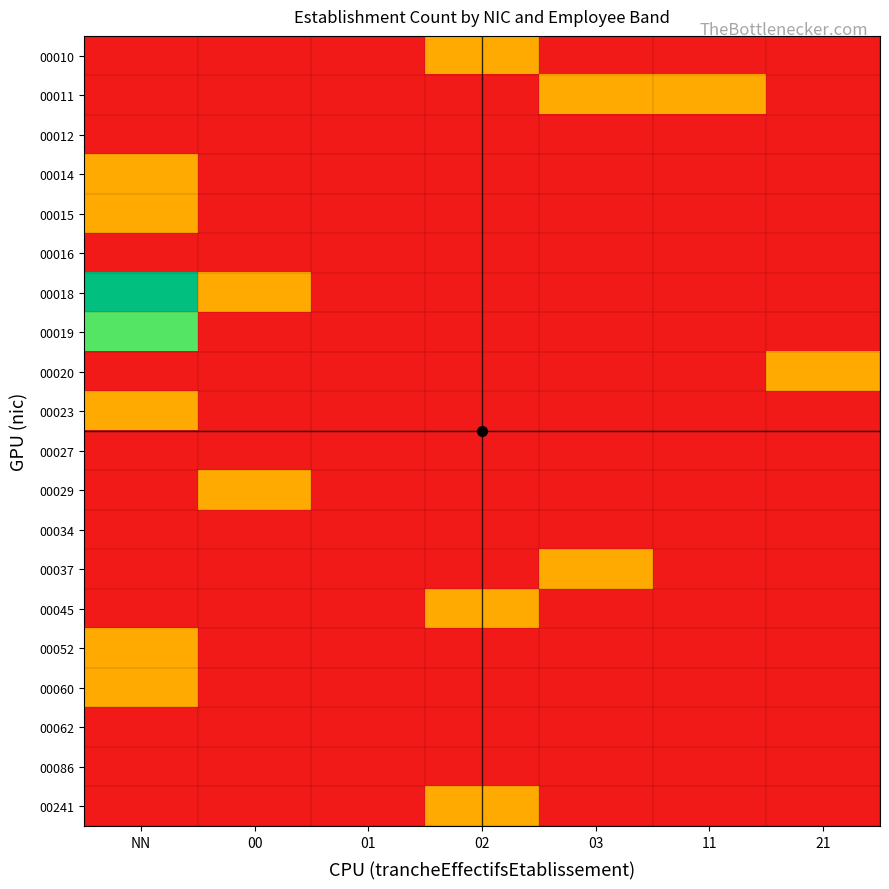

Which has a higher value, 02 or NN?

02